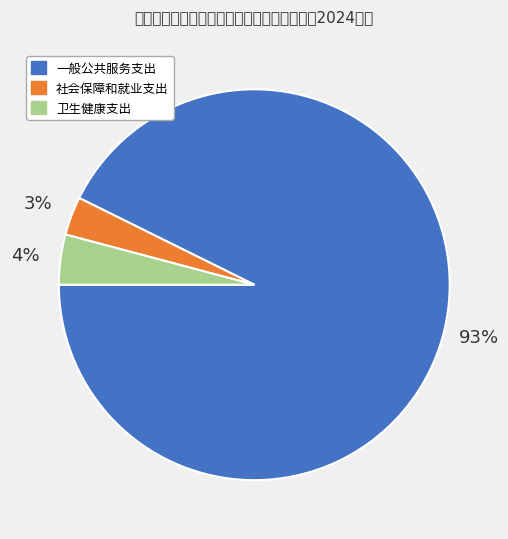

To the nearest percent, what is the combined percentage of 一般公共服务支出 and 社会保障和就业支出?

96%